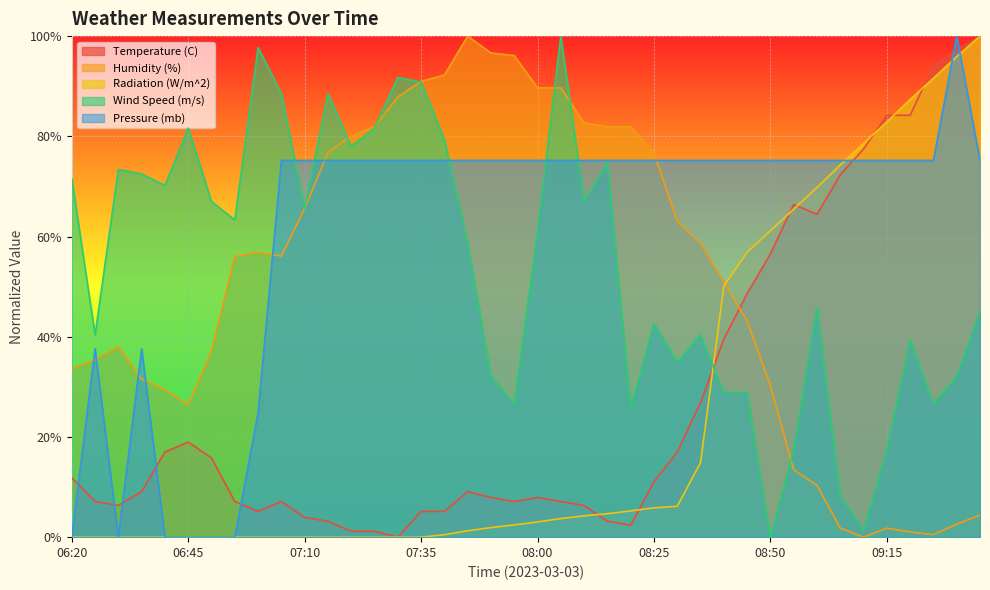

What is the label of the 31st point from the right?

07:05